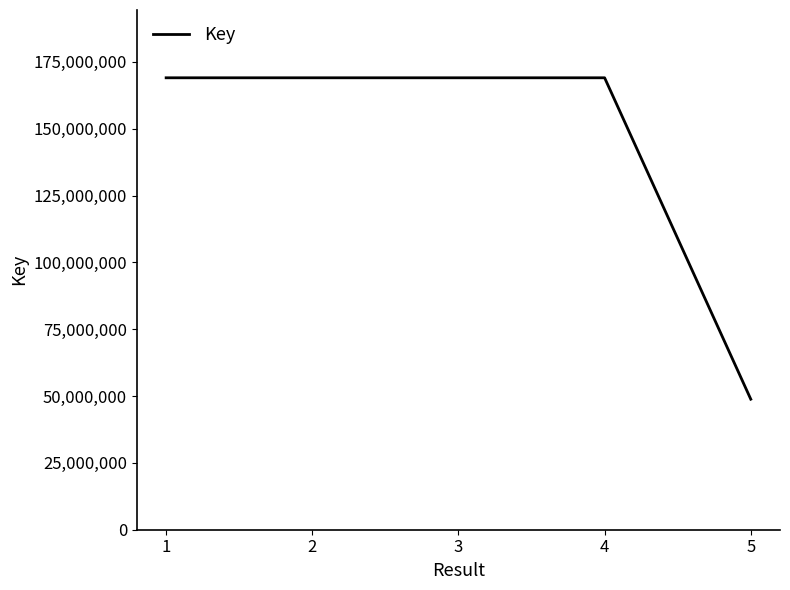

Where does the data first go above 169055659?

1